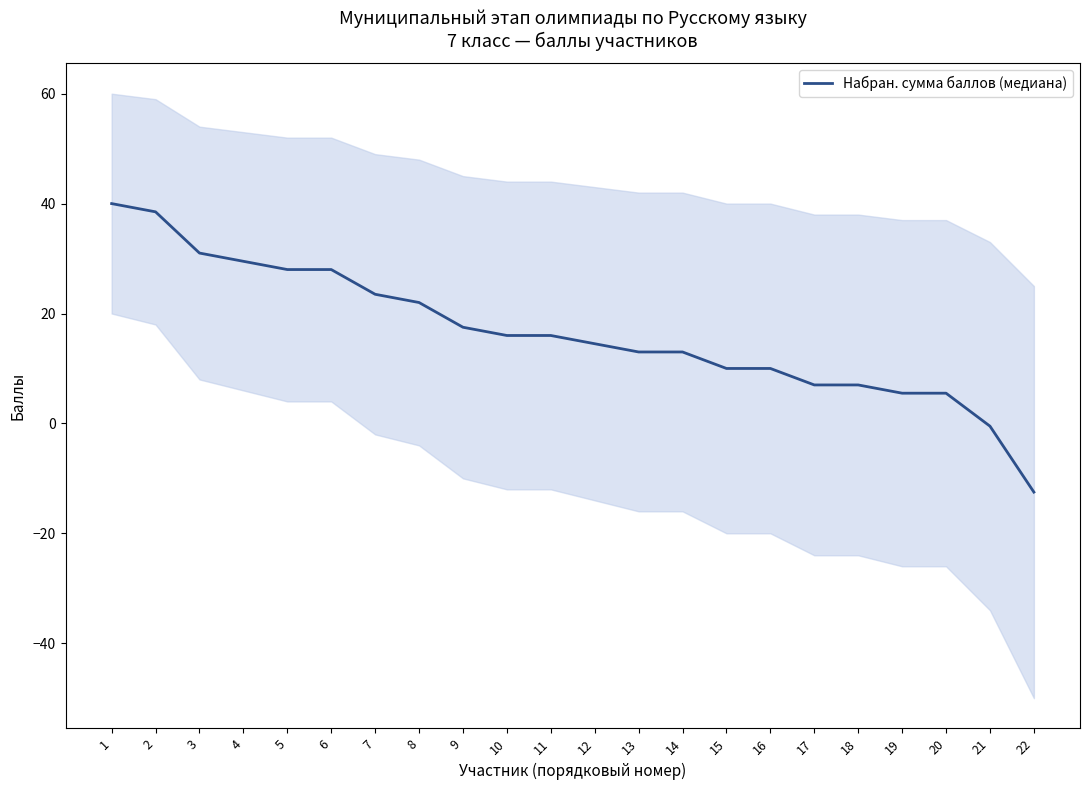

True or false: the data shows 6.8 at 13.

False